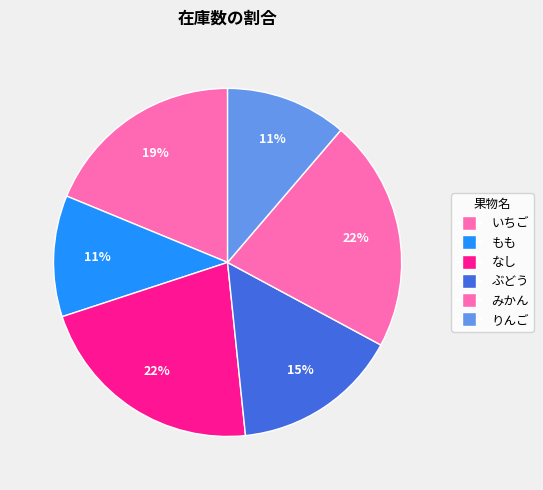

To the nearest percent, what percentage of the pie is りんご?

11%